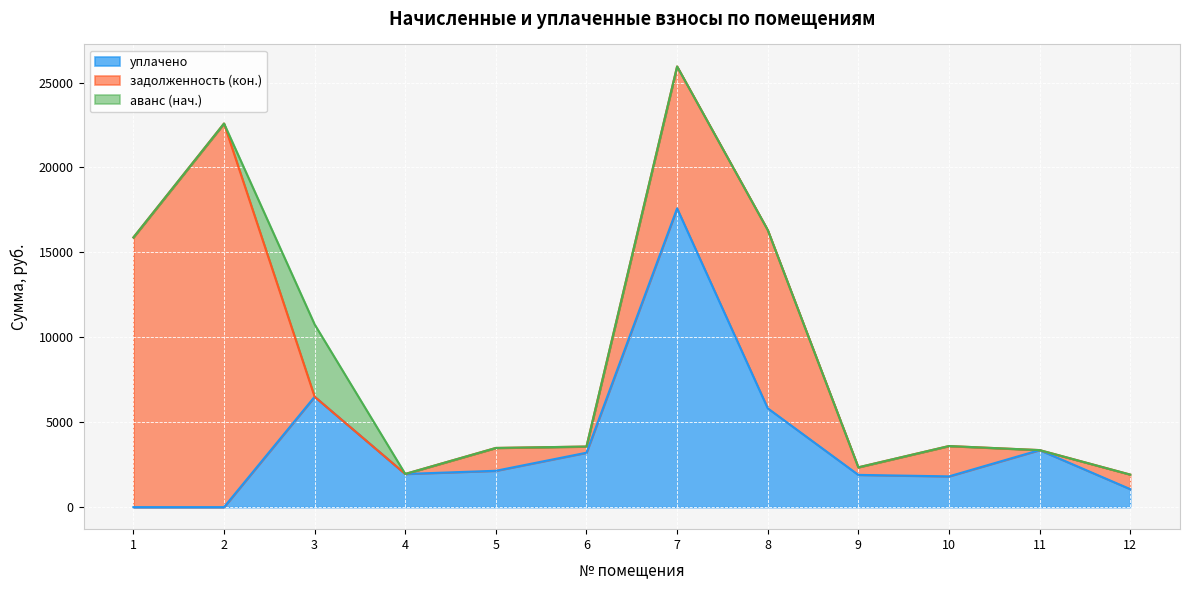

What is the total value across all series at 7?

25943.5